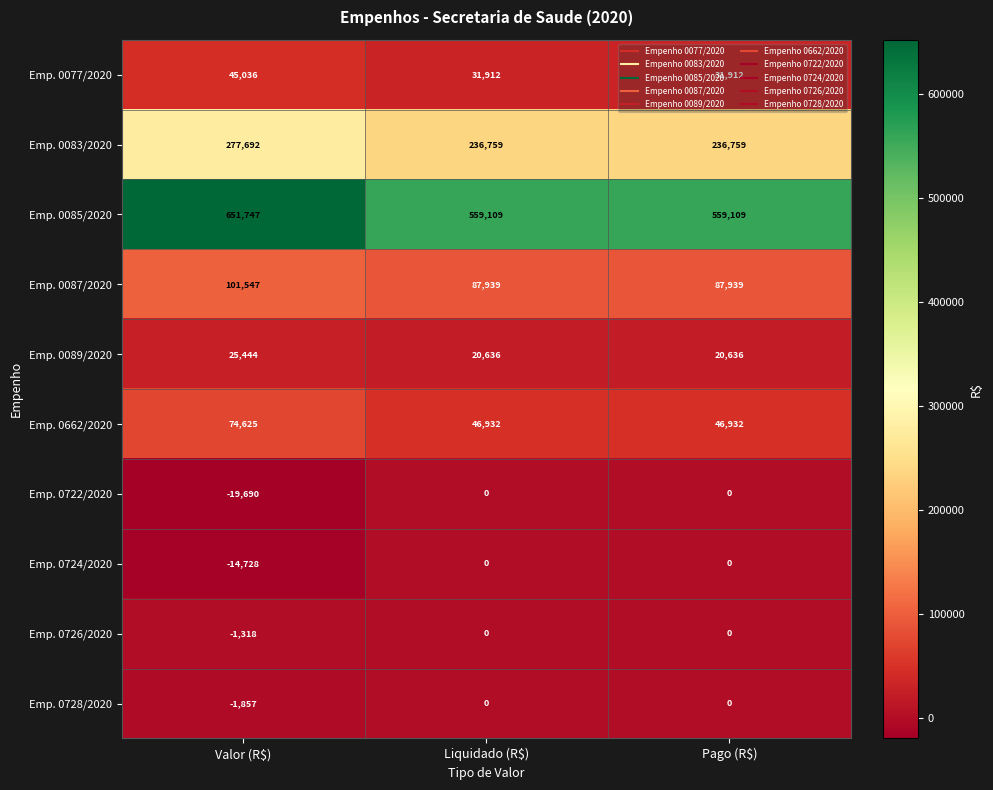

Count the number of data series in this chart.

10